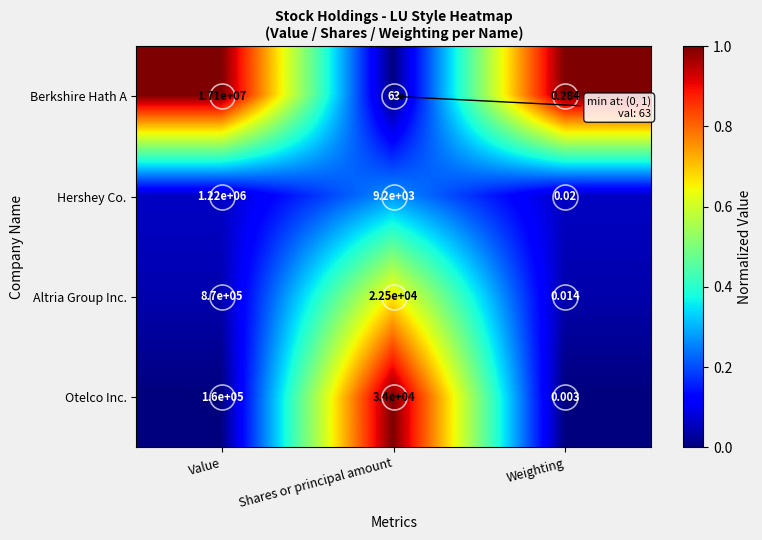

Rank the series at Shares or principal amount from highest to lowest value.

Otelco Inc., Altria Group Inc., Hershey Co., Berkshire Hath A